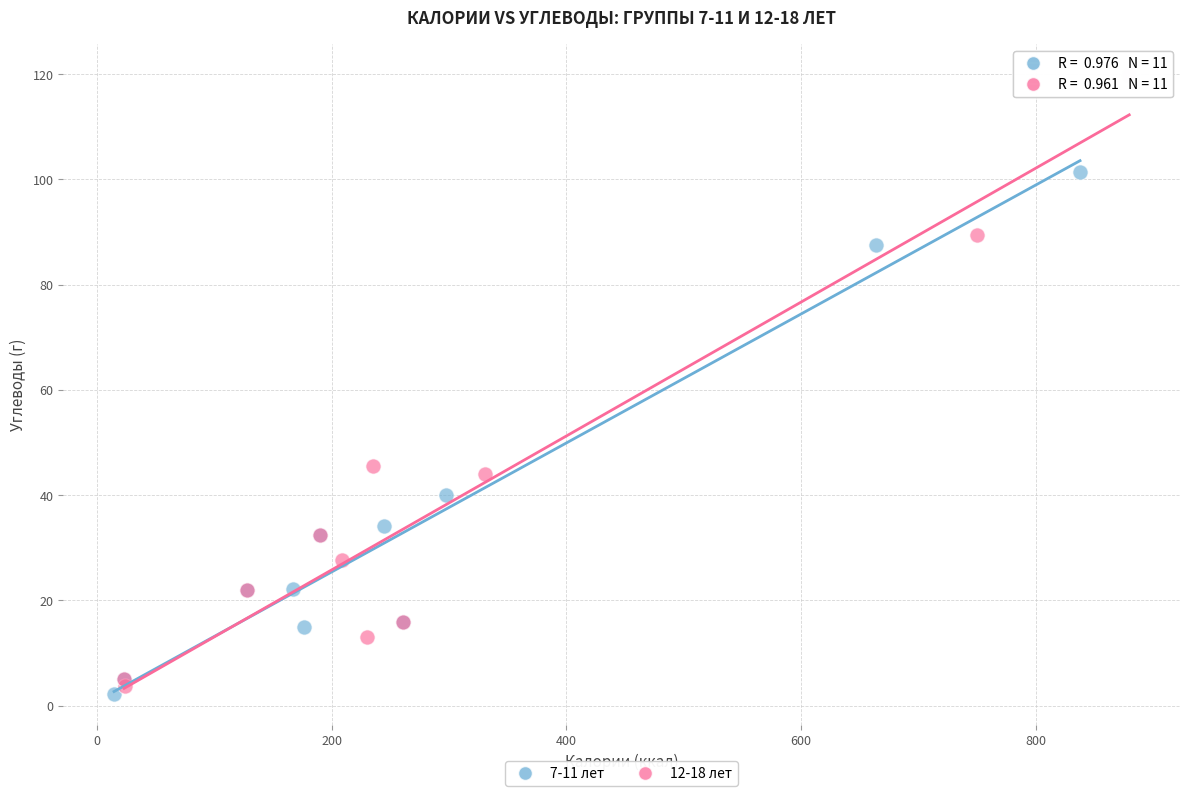

Which series contains the highest Y value?

12-18 лет